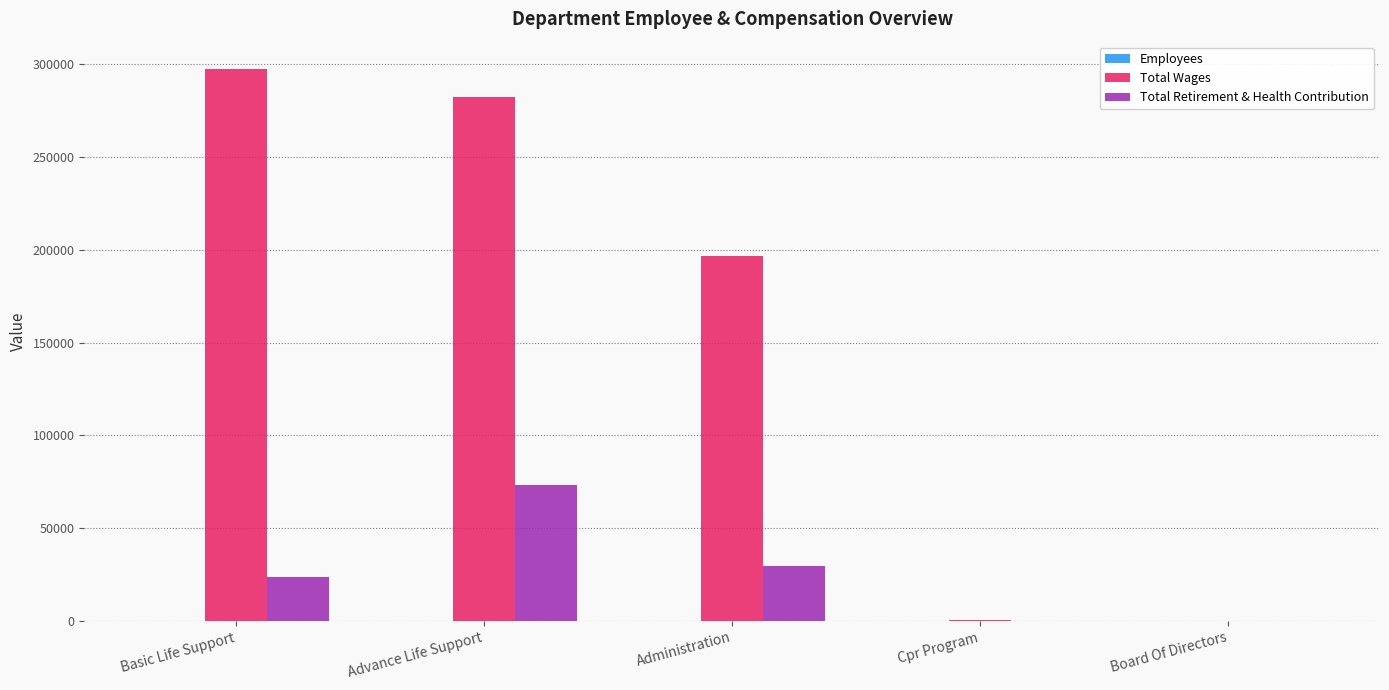

Where does the Total Wages series first go above 196696?

Basic Life Support